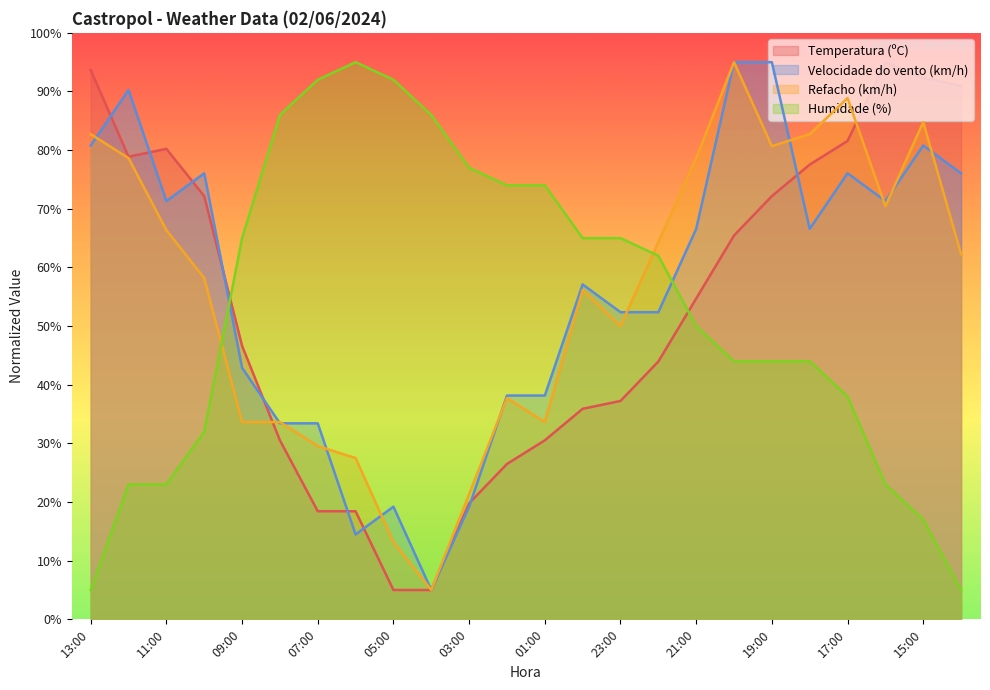

Rank the series at 09:00 from highest to lowest value.

Humidade (%), Temperatura (ºC), Velocidade do vento (km/h), Refacho (km/h)